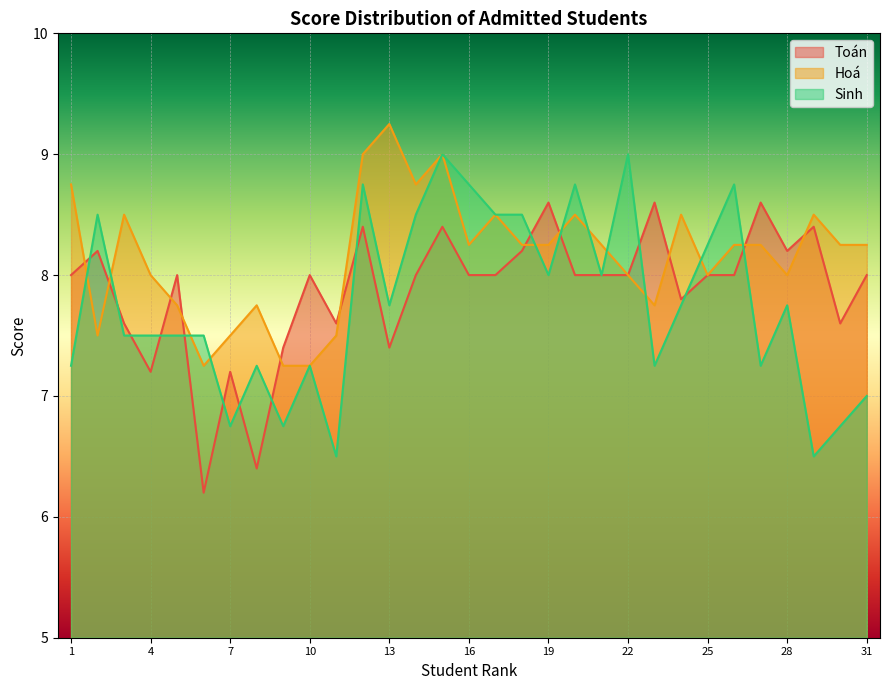

What is the smallest value displayed?

6.2